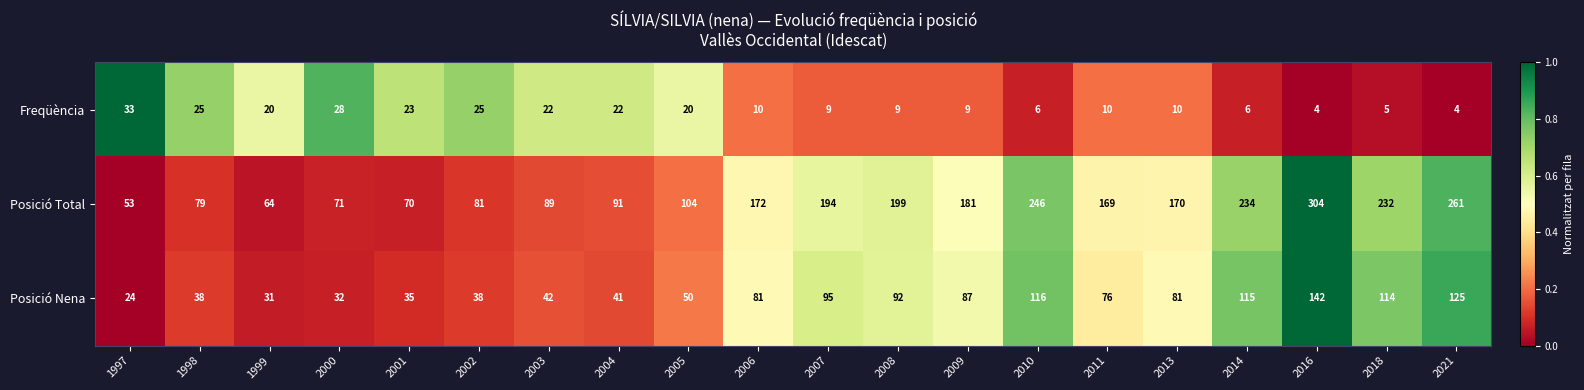

What is the lowest value of the Freqüència series?

4